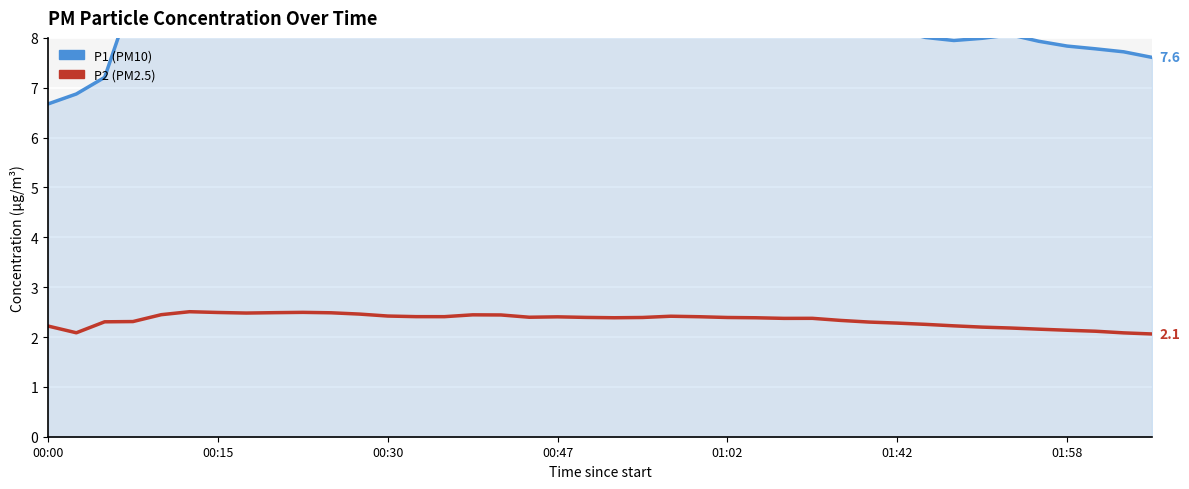

What is the difference between the second highest and second lowest values in the P2 series?

0.4